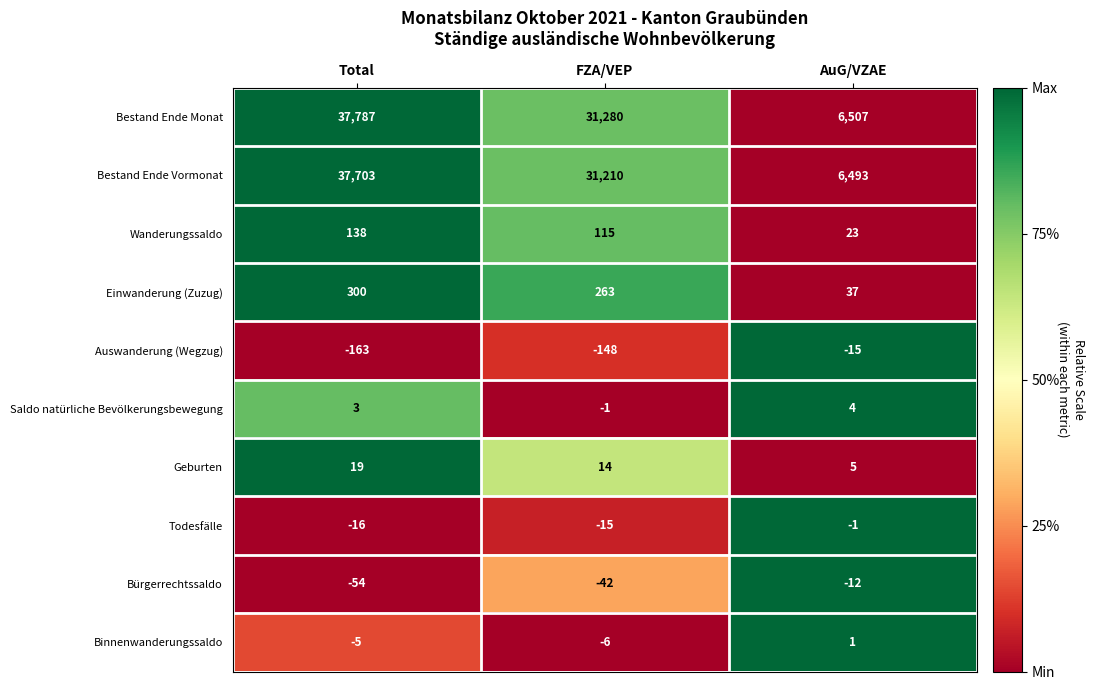

Is the value of Auswanderung (Wegzug) at Total greater than the value of Todesfälle at FZA/VEP?

No